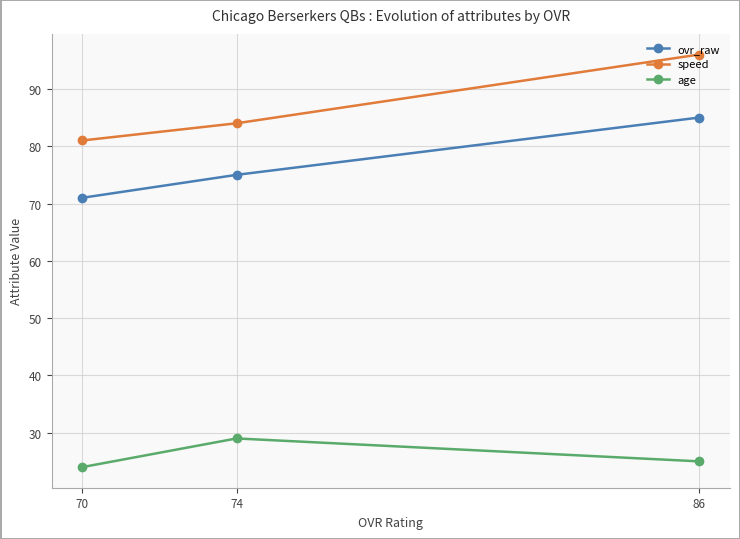

How many ovr_raw values are between 71 and 85?

3